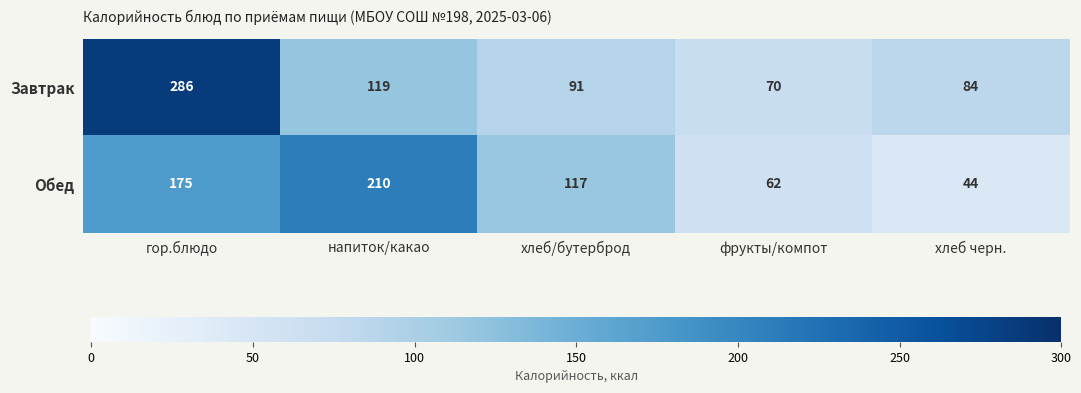

Is it true that Обед equals 110 at напиток/какао?

False